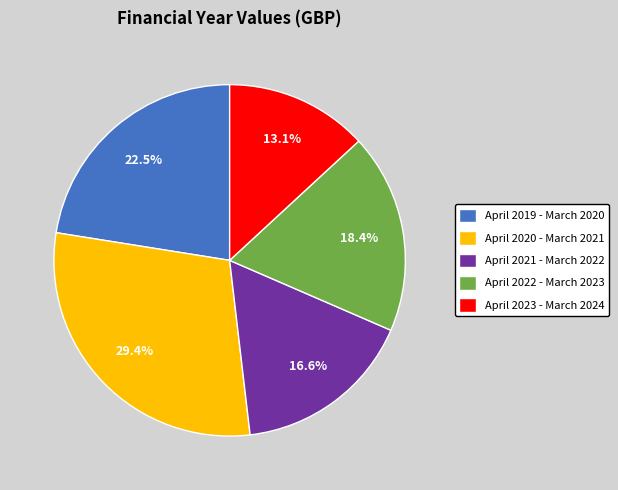

Does any single category account for the majority?

No